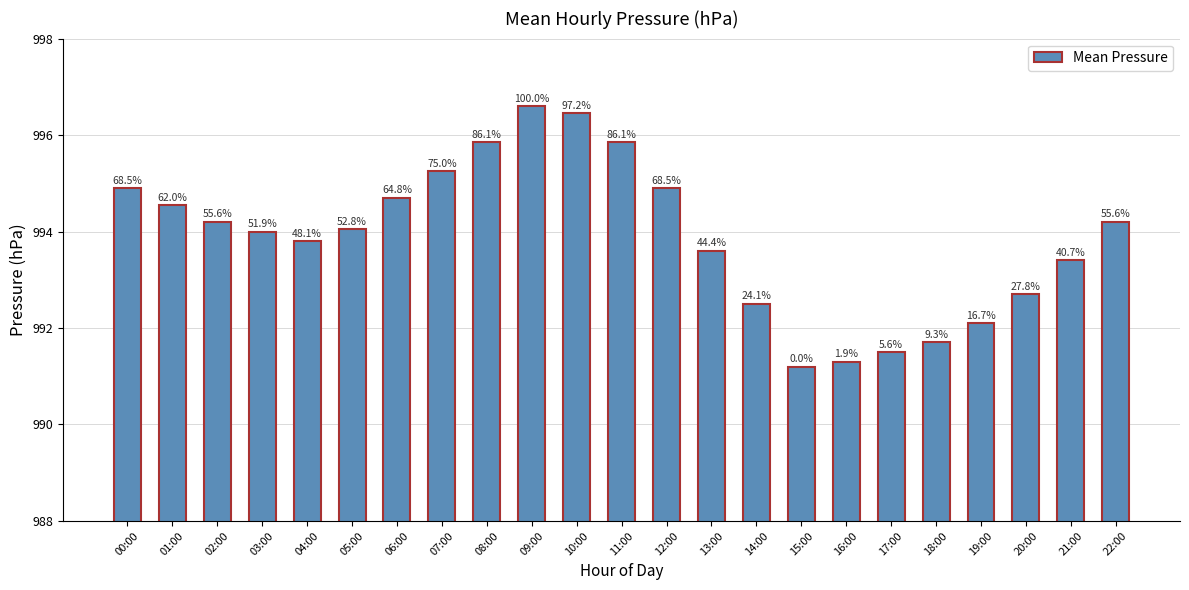

Approximately how many times larger is the value at 16:00 compared to 17:00?

1.0